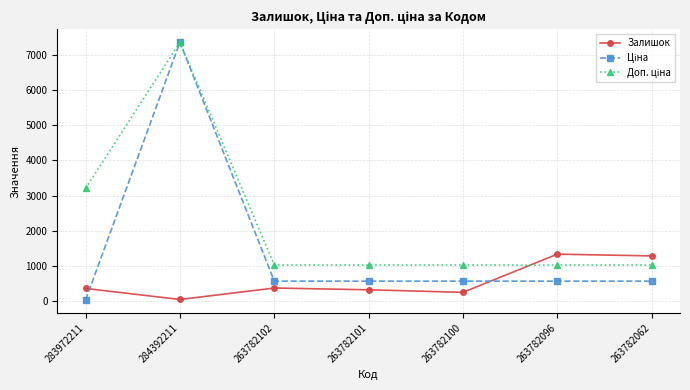

Is it true that Залишок equals 46.0 at 284392211?

True